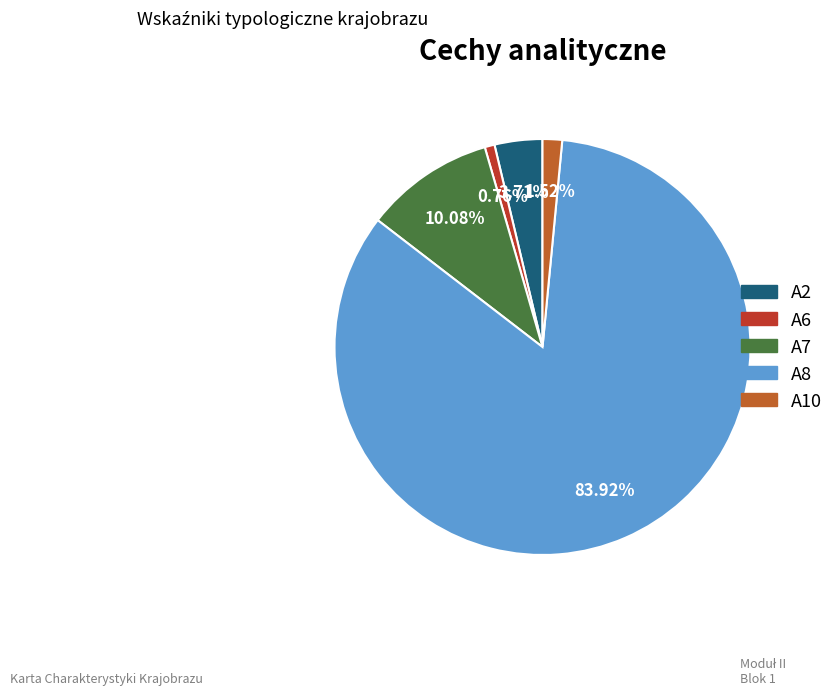

Is the sum of A7 and A2 greater than half?

No